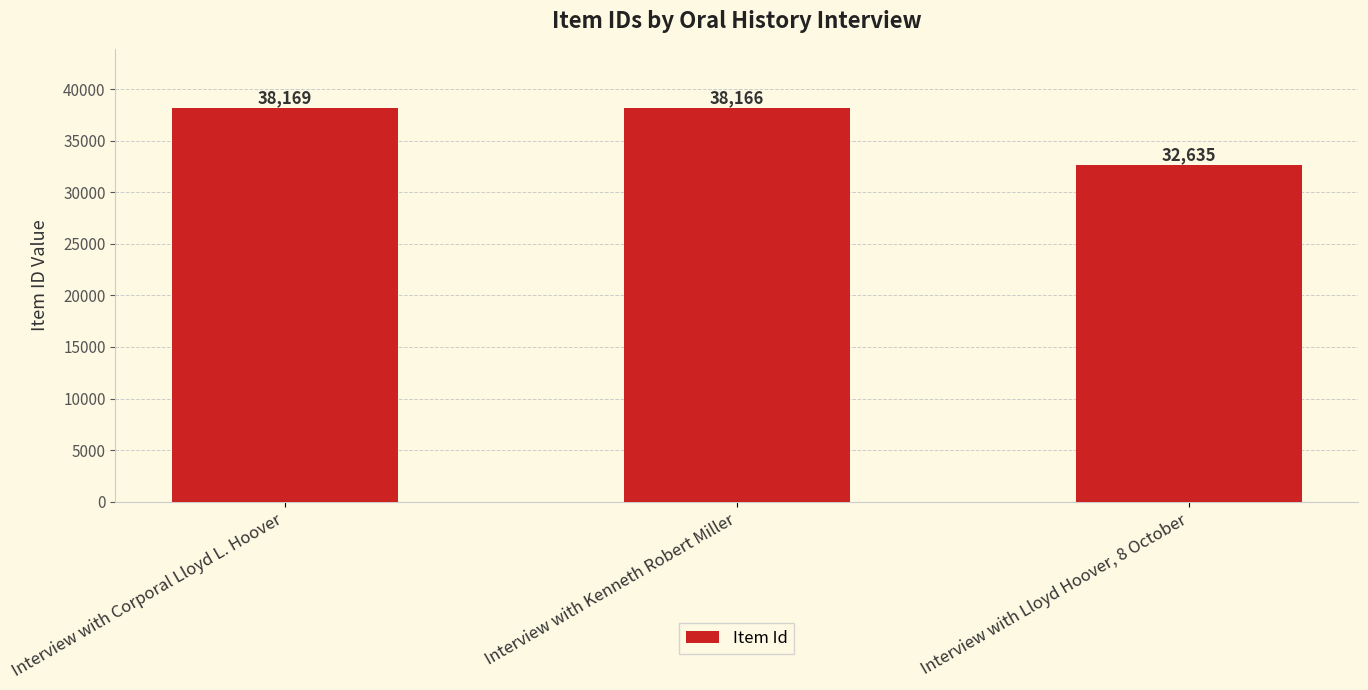

Is it true that the value at Interview with Lloyd Hoover, 8 October is 32635?

True